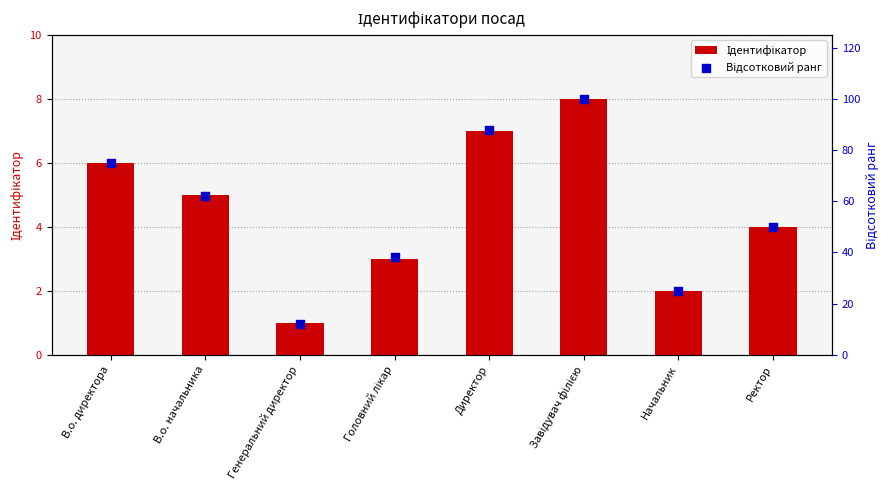

Which series has the largest total across all categories?

Відсотковий ранг